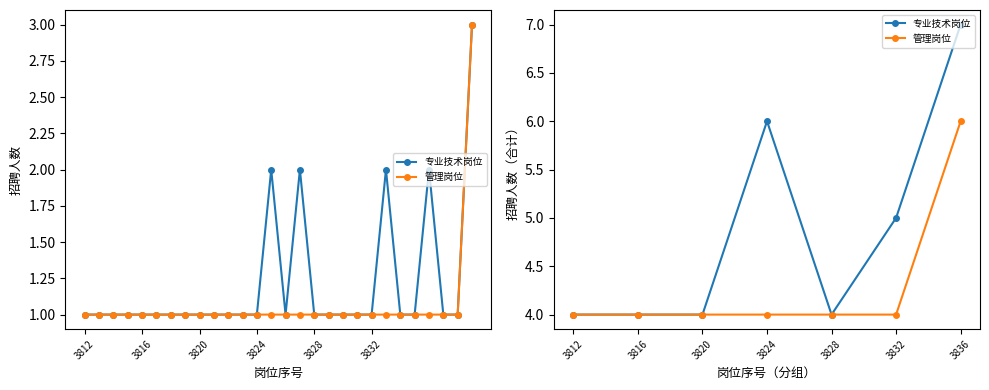

Which series has the widest spread of values?

专业技术岗位